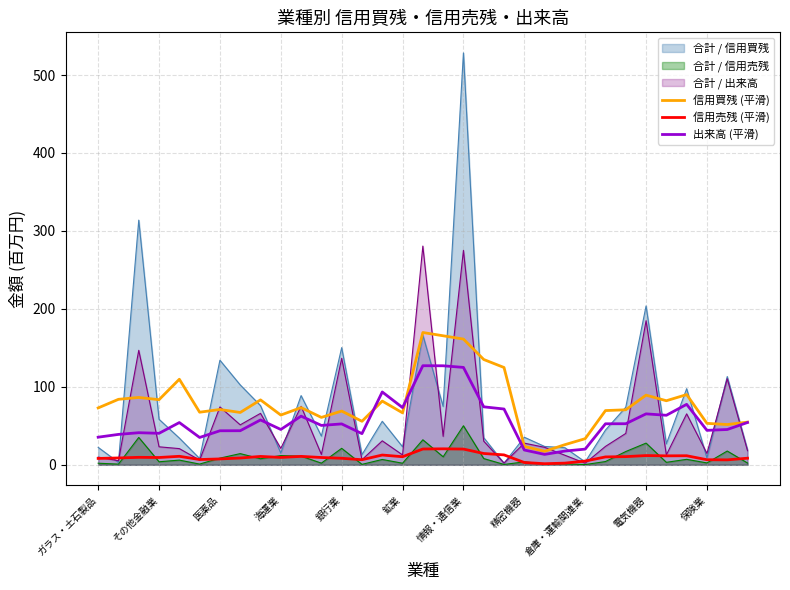

How many values in the 信用売残 (平滑) series exceed 9?

19